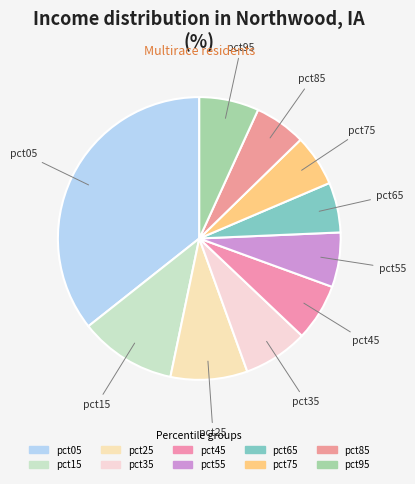

To the nearest percent, what is the difference between the largest and smallest slice percentages?

30%